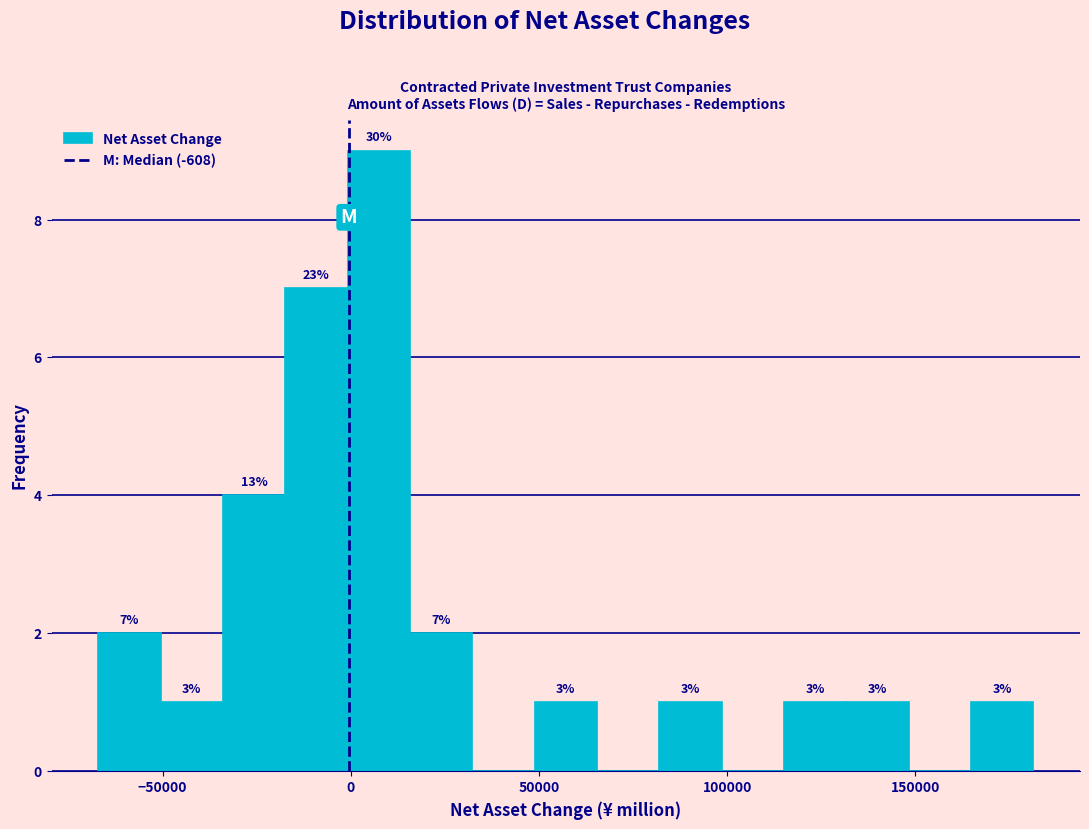

Read against the x-axis, roughly where is the centre of the tallest bar?

5000